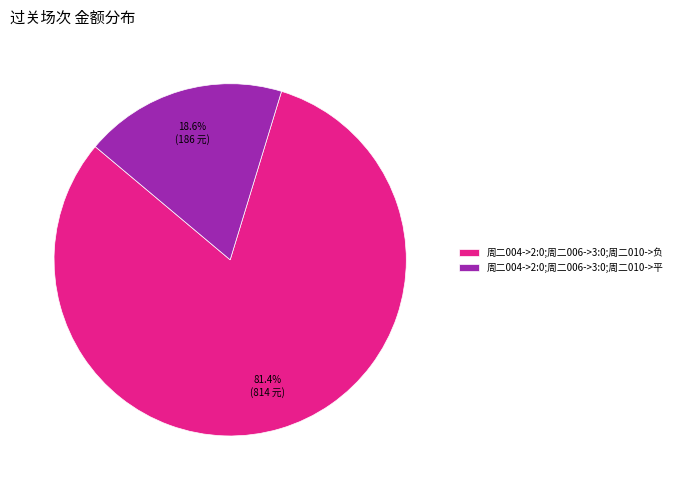

To the nearest percent, what percentage of the pie is 周二004->2:0;周二006->3:0;周二010->负?

81%